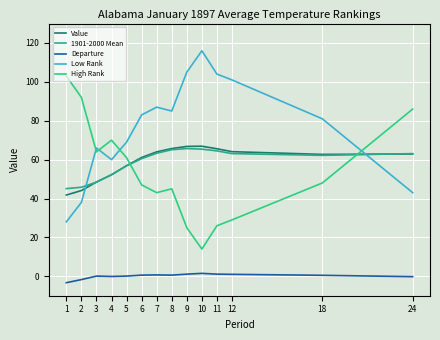

Reading left to right, extract all data points from this chart.

Value: 41.8	44.1	48.5	52.2	56.9	61.1	64.0	65.7	66.8	66.9	65.6	64.1	62.7	62.9
1901-2000 Mean: 45.1	45.8	48.4	52.3	56.8	60.5	63.3	65.1	65.7	65.4	64.5	63.1	62.2	63.1
Departure: -3.3	-1.7	0.1	-0.1	0.1	0.6	0.7	0.6	1.1	1.5	1.1	1.0	0.5	-0.2
Low Rank: 28.0	38.0	66.0	60.0	69.0	83.0	87.0	85.0	105.0	116.0	104.0	101.0	81.0	43.0
High Rank: 103.0	92.0	64.0	70.0	61.0	47.0	43.0	45.0	25.0	14.0	26.0	29.0	48.0	86.0